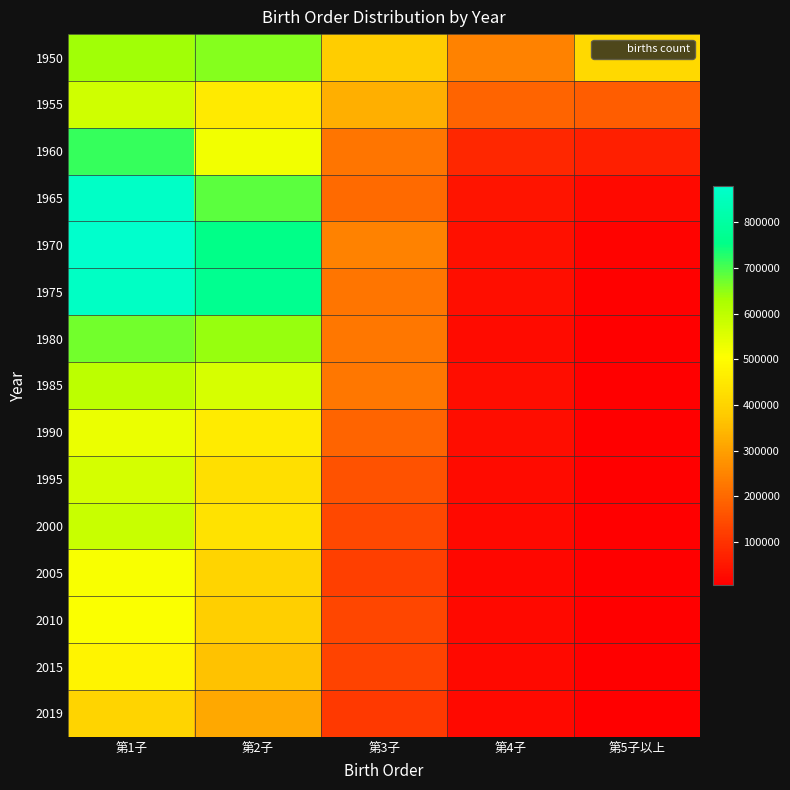

Reading left to right, extract all data points from this chart.

1950: 第1子=634324	第2子=654572	第3子=384455	第4子=247790	第5子以上=415163
1955: 第1子=573592	第2子=455512	第3子=330192	第4子=193906	第5子以上=177479
1960: 第1子=714827	第2子=522867	第3子=221595	第4子=79718	第5子以上=67017
1965: 第1子=866485	第2子=685027	第3子=203913	第4子=44523	第5子以上=23700
1970: 第1子=878979	第2子=753834	第3子=245824	第4子=40207	第5子以上=15395
1975: 第1子=862356	第2子=767669	第3子=224576	第4子=33994	第5子以上=12845
1980: 第1子=667683	第2子=642573	第3子=227604	第4子=29901	第5子以上=9128
1985: 第1子=602005	第2子=562920	第3子=225304	第4子=32597	第5子以上=8751
1990: 第1子=531648	第2子=459569	第3子=192788	第4子=30453	第5子以上=7127
1995: 第1子=567530	第2子=428394	第3子=156586	第4子=27556	第5子以上=6998
2000: 第1子=583220	第2子=434964	第3子=141011	第4子=24644	第5子以上=6708
2005: 第1子=512412	第2子=399307	第3子=122501	第4子=21841	第5子以上=6469
2010: 第1子=509736	第2子=390213	第3子=136302	第4子=26885	第5子以上=8169
2015: 第1子=478101	第2子=363244	第3子=129708	第4子=26271	第5子以上=8397
2019: 第1子=400952	第2子=315713	第3子=114630	第4子=25106	第5子以上=8838